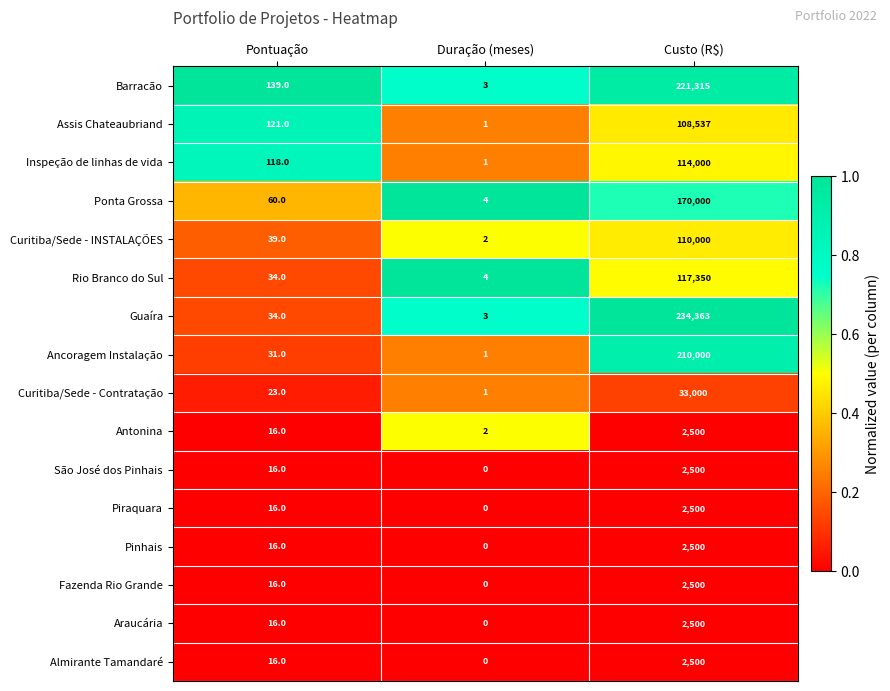

At which label is Antonina closest to 1251?

Pontuação